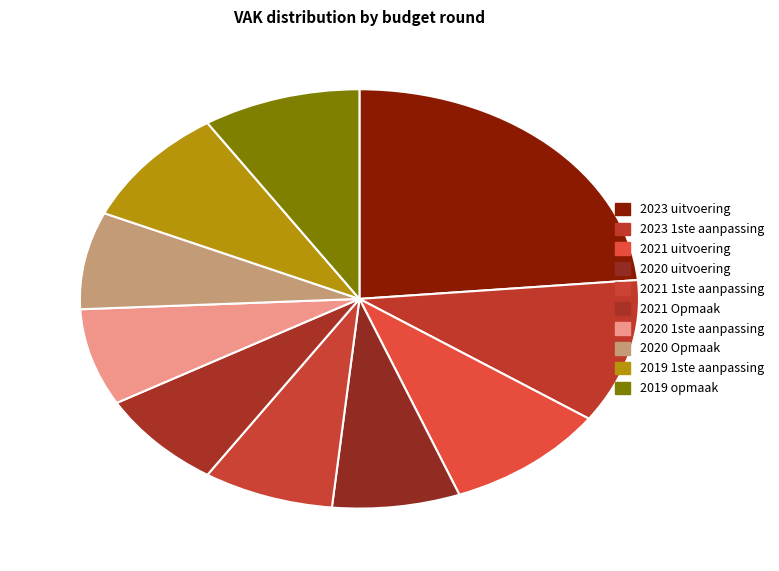

What is the largest slice in the pie chart?

2023 uitvoering